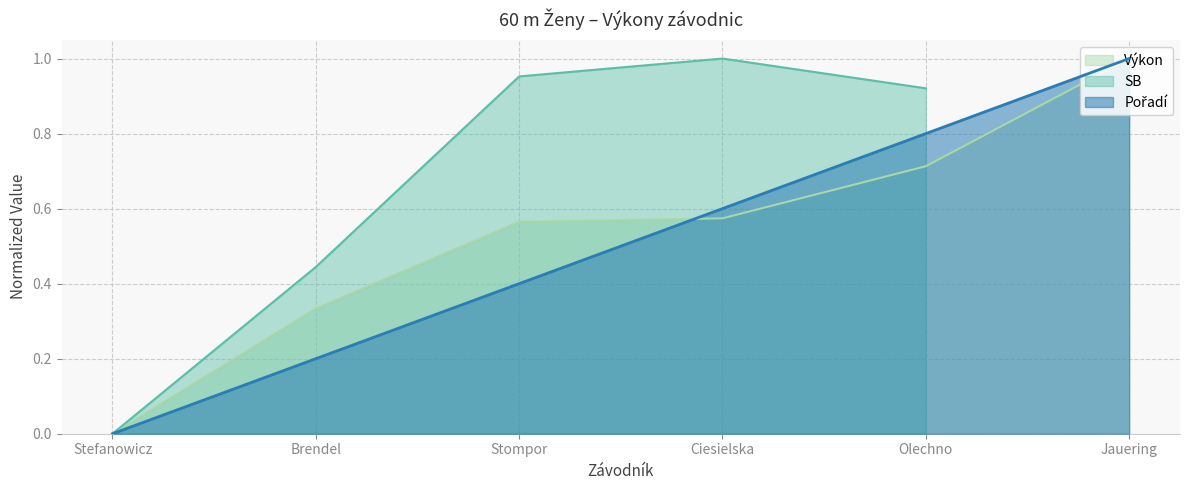

What is the total value across all series at Jauering?

2.0